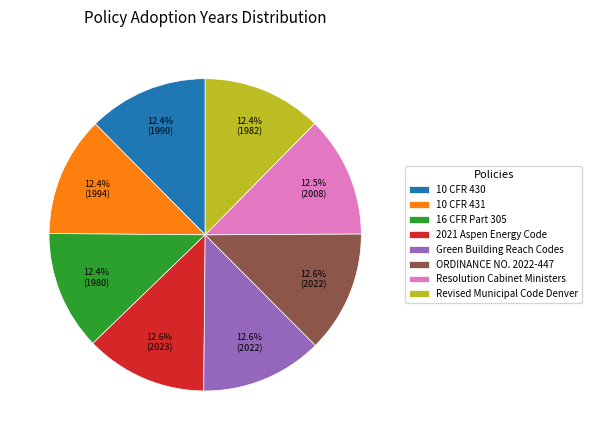

To the nearest percent, what is the average slice percentage?

12%